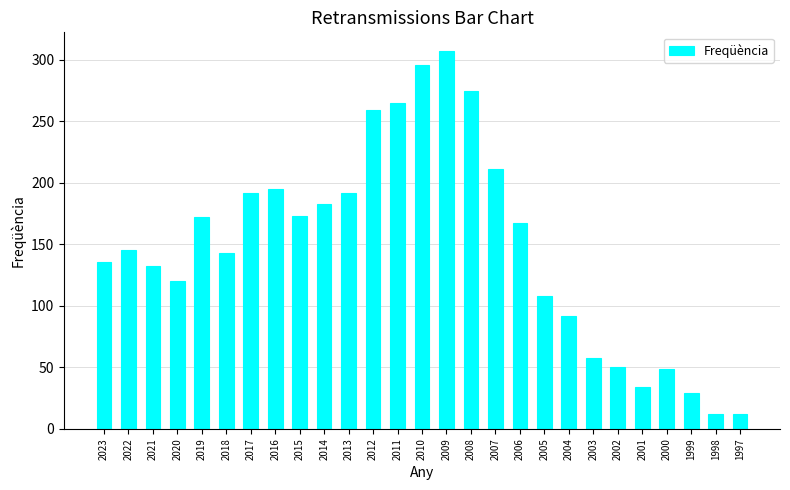

The chart shows a value of 34 at 2021. True or false?

False